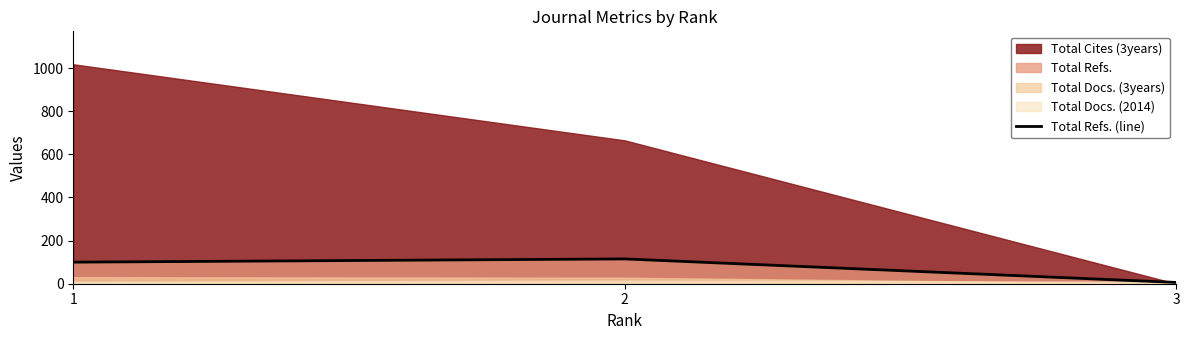

Which has a higher value, 3 or 2?

2